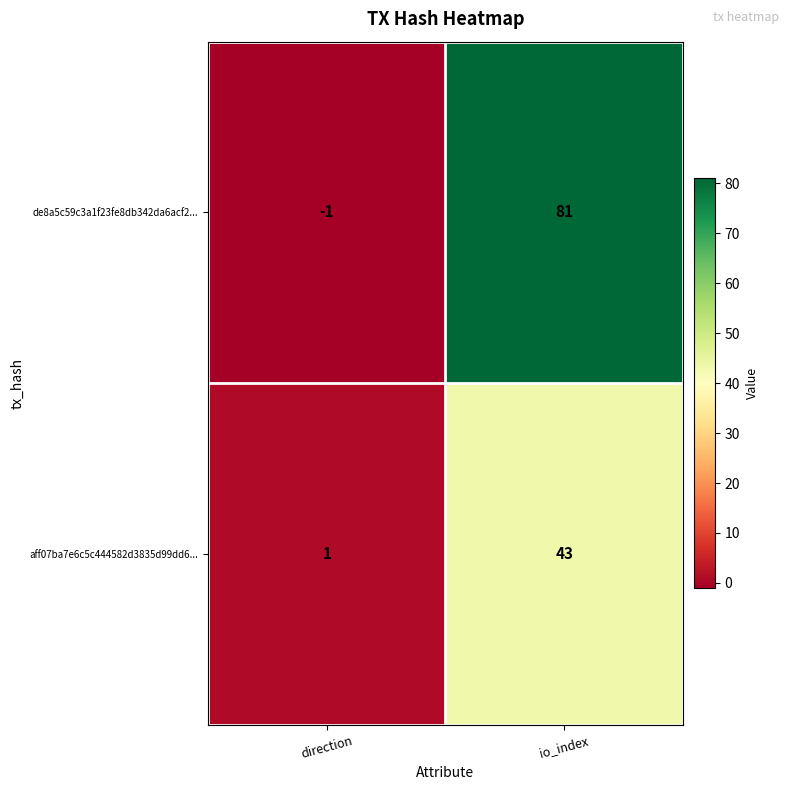

At how many categories does at least one series exceed 19?

1